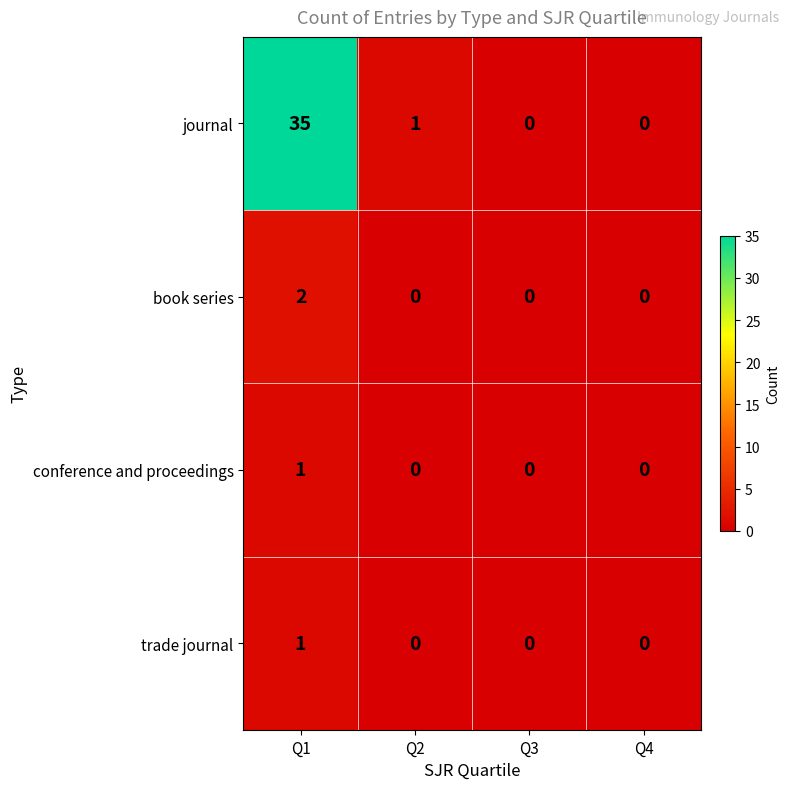

What is the sum of all journal values?

36